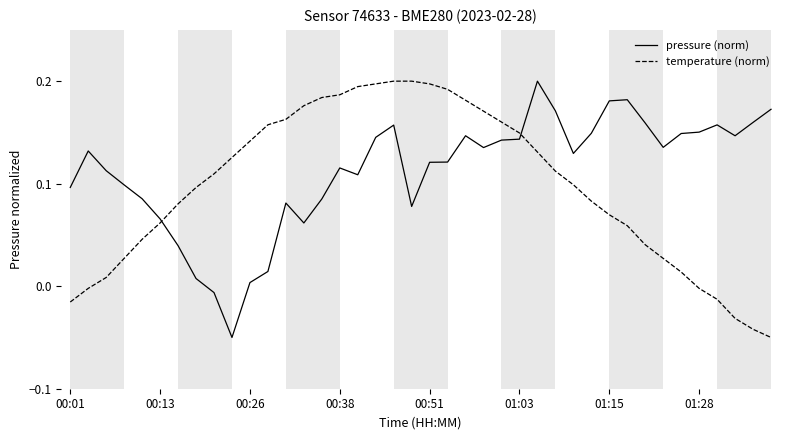

List the series in order of their overall mean, lowest first.

temperature (norm), pressure (norm)